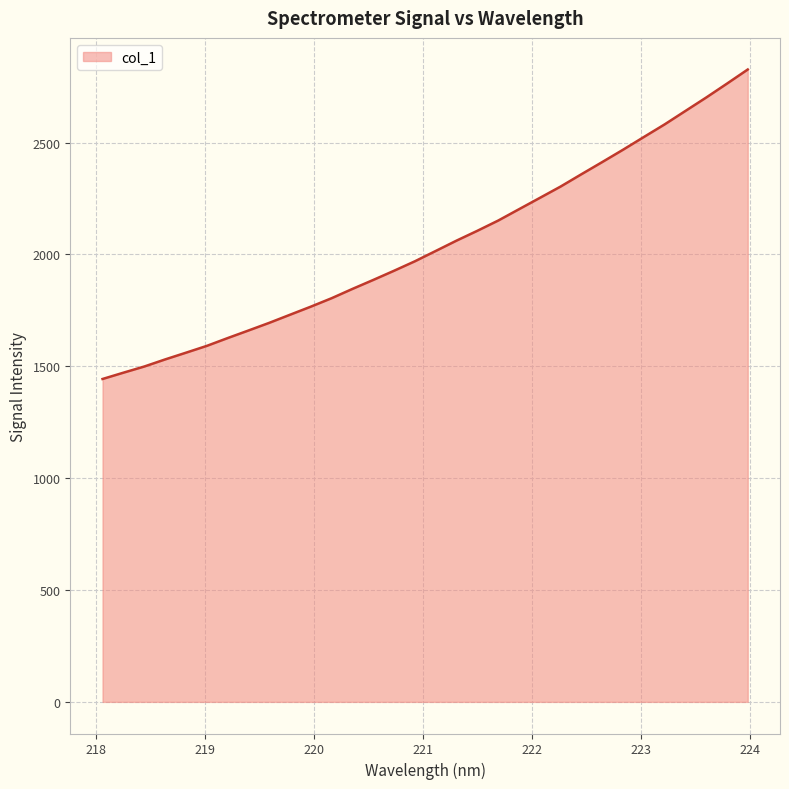

What is the difference between the maximum and minimum values?

1383.4